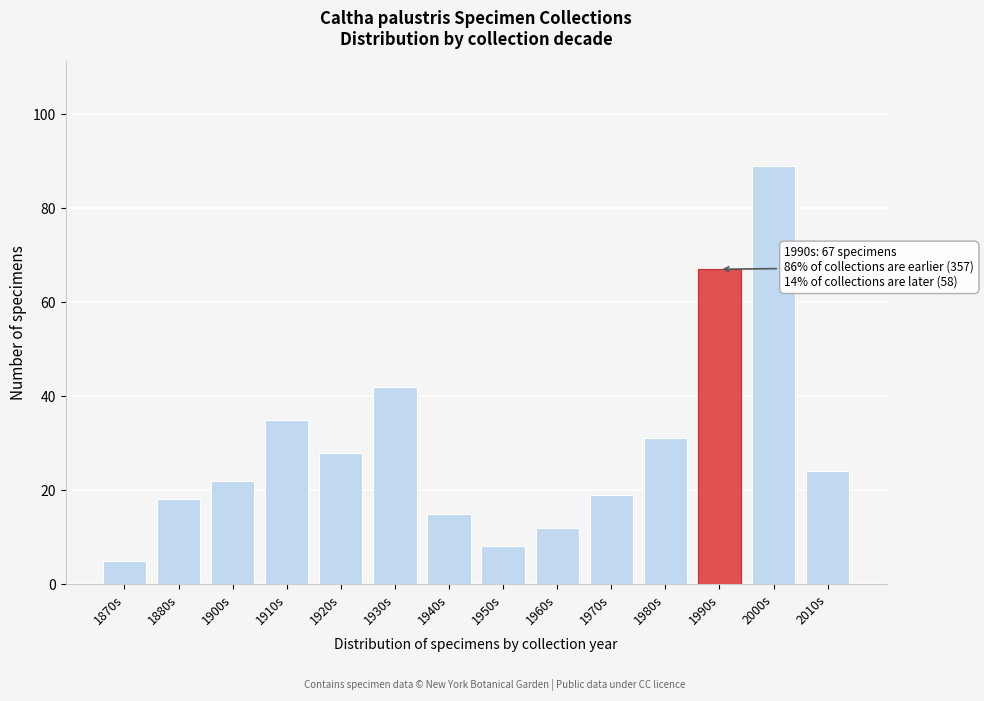

Reading left to right, list all the values displayed in this chart.

1870s=5	1880s=18	1900s=22	1910s=35	1920s=28	1930s=42	1940s=15	1950s=8	1960s=12	1970s=19	1980s=31	1990s=67	2000s=89	2010s=24